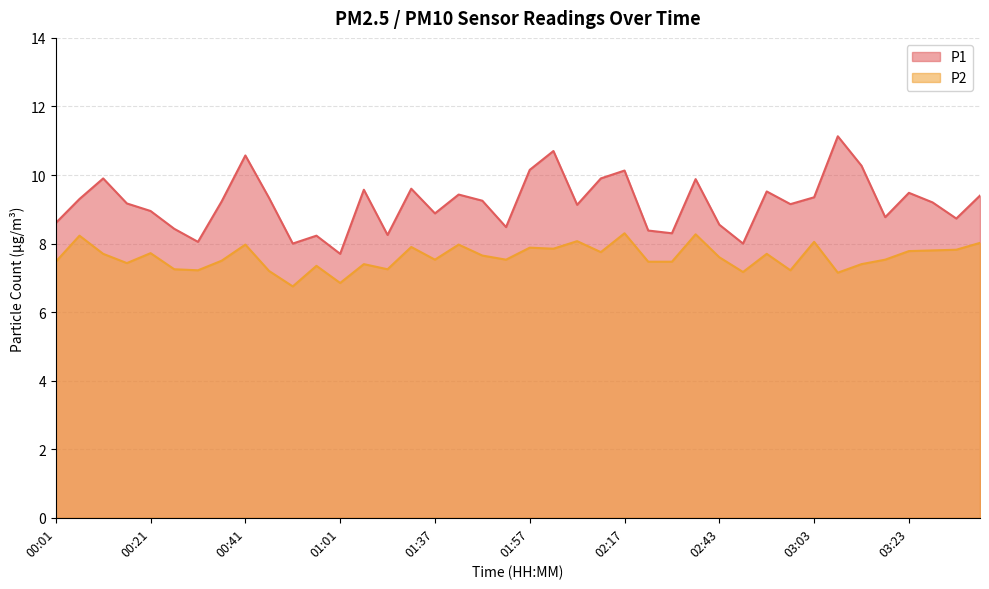

True or false: P1 and P2 cross at least once.

False